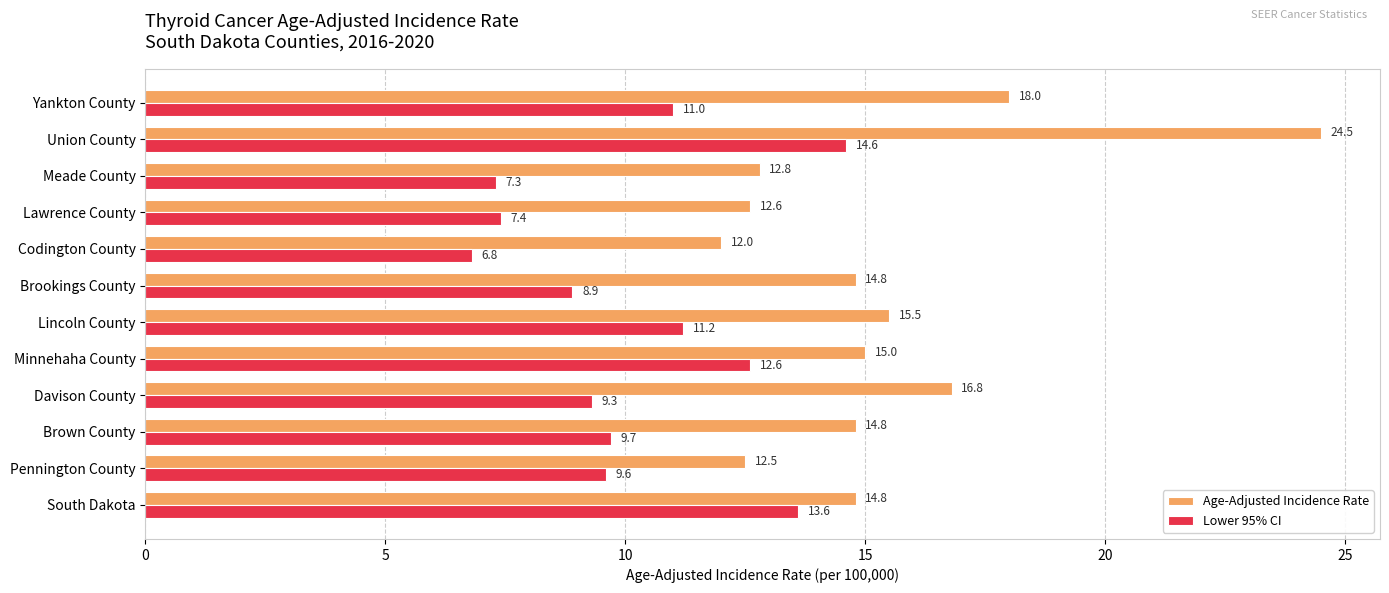

What are all the series names shown in the legend?

Age-Adjusted Incidence Rate, Lower 95% CI